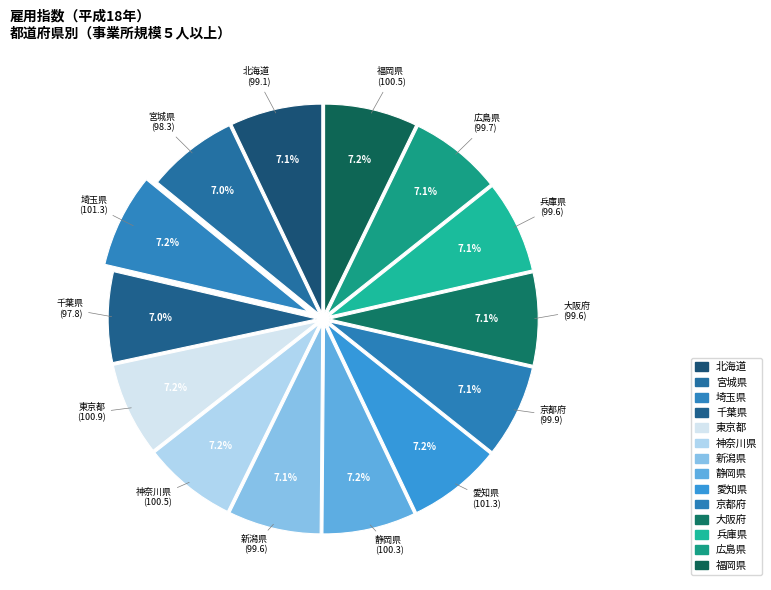

To the nearest percent, what portion does 広島県 represent?

7%